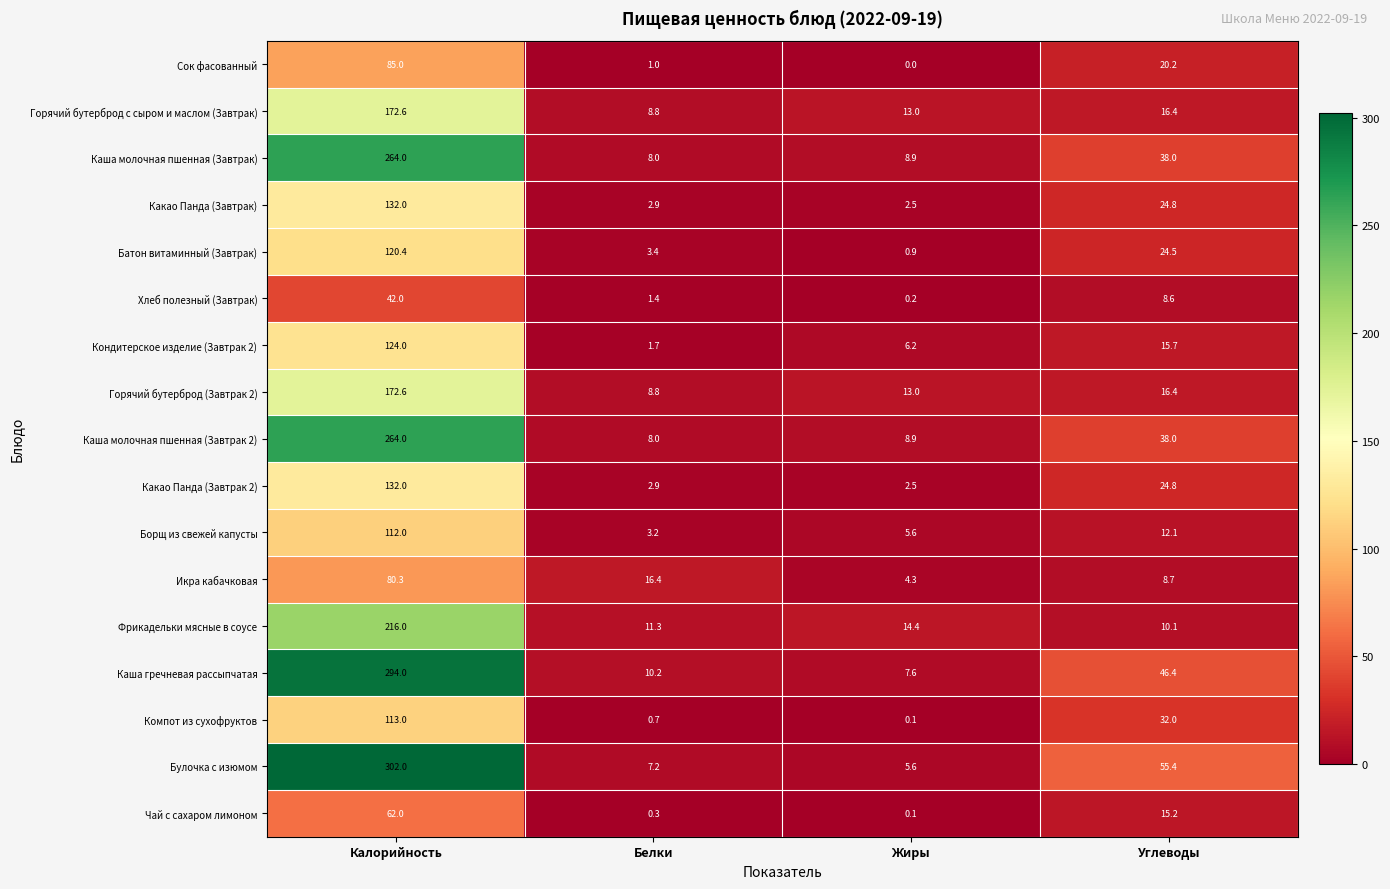

True or false: Какао Панда (Завтрак 2) has a value of 225.7 at Калорийность.

False